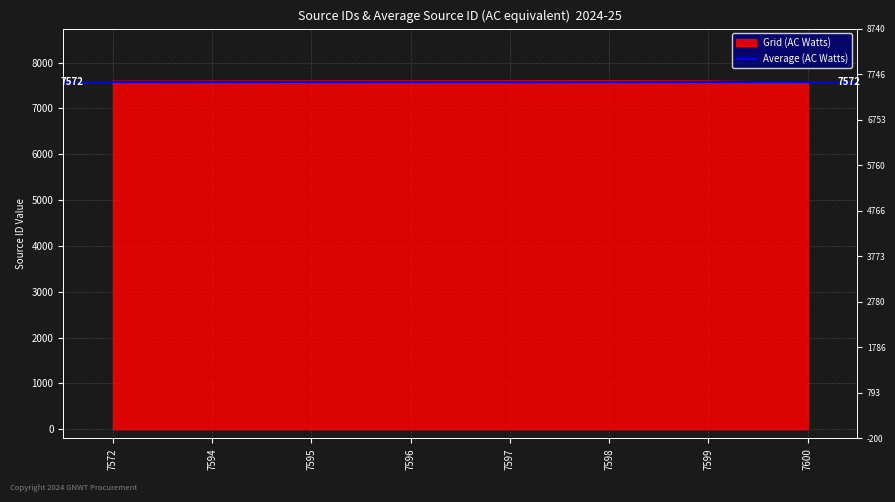

Rank the categories by value from highest to lowest.

7598, 7597, 7596, 7595, 7599, 7594, 7572, 7600